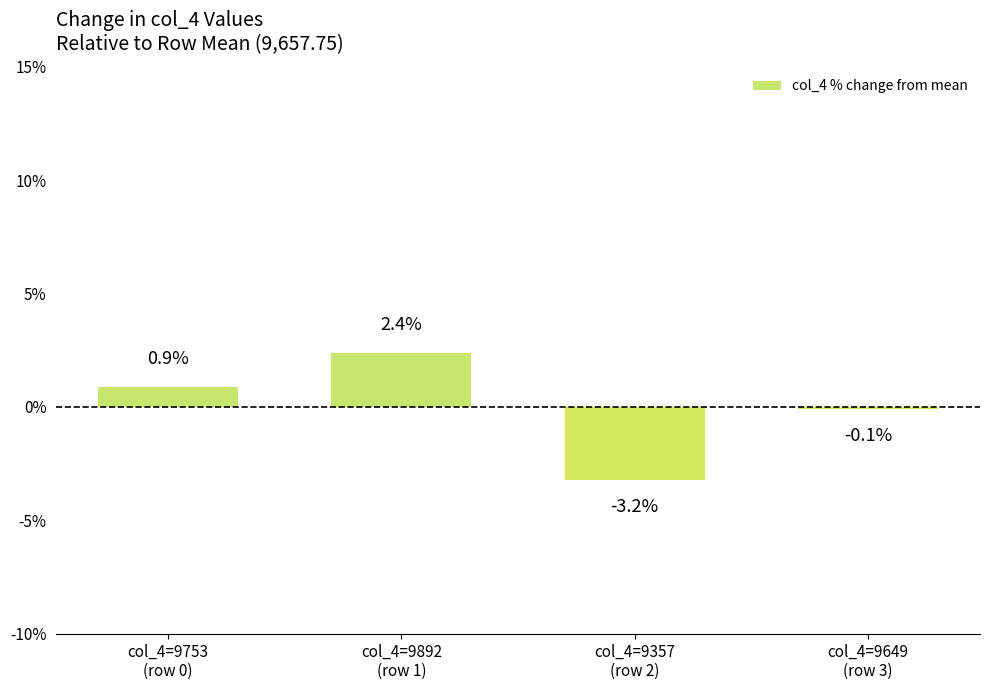

Which has a higher value, col_4=9649
(row 3) or col_4=9357
(row 2)?

col_4=9649
(row 3)